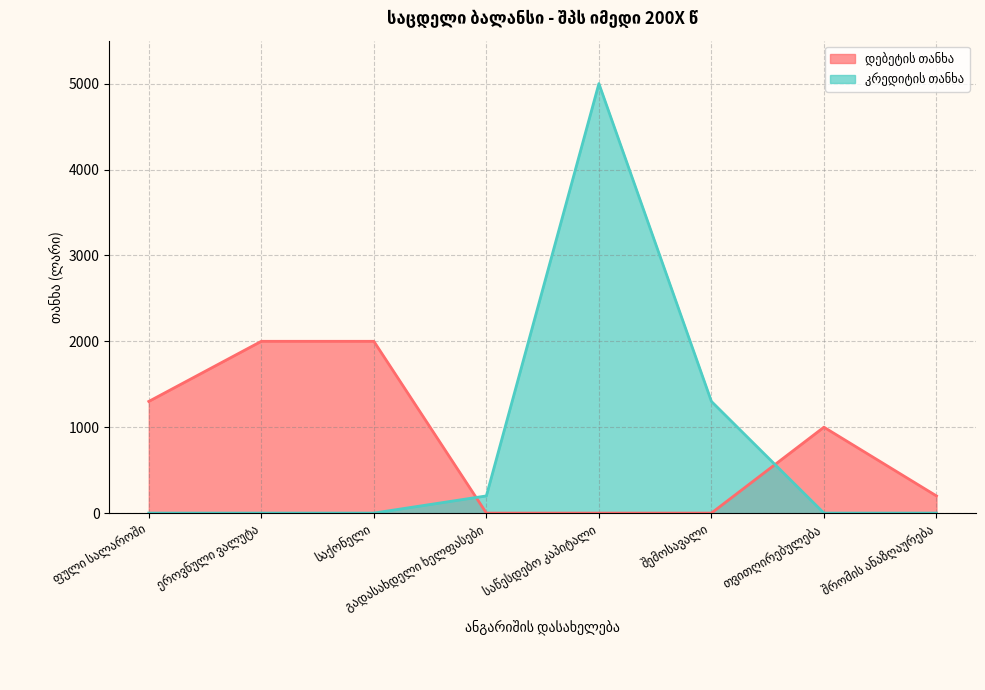

Where is the first local maximum for დებეტის თანხა?

თვითღირებულება